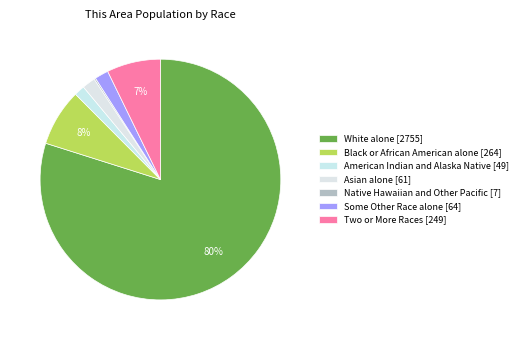

Do Asian alone and American Indian and Alaska Native together represent more than half of the pie?

No